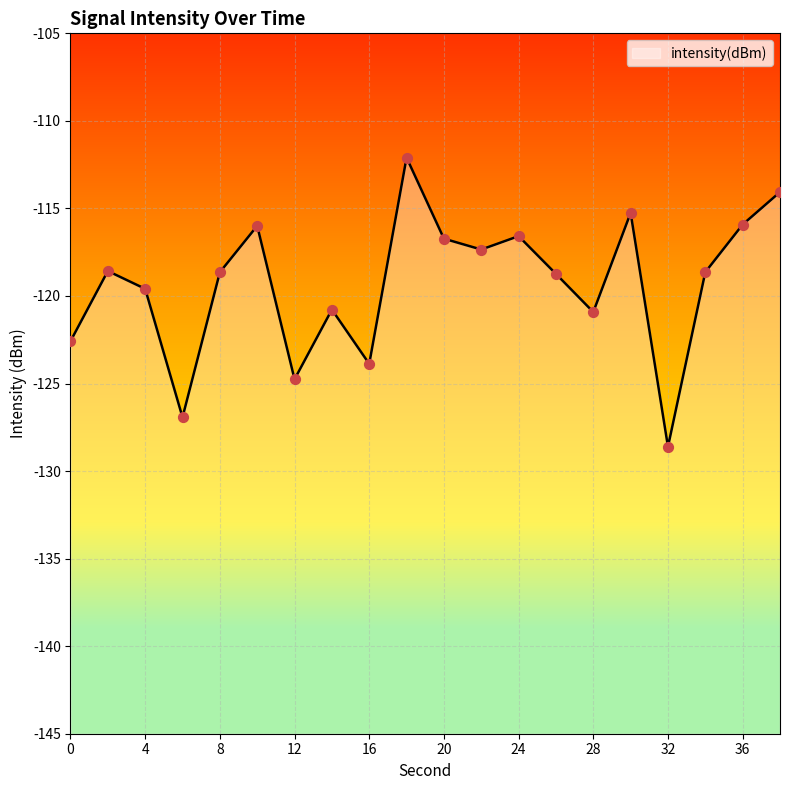

Which has a higher value, 26 or 14?

26